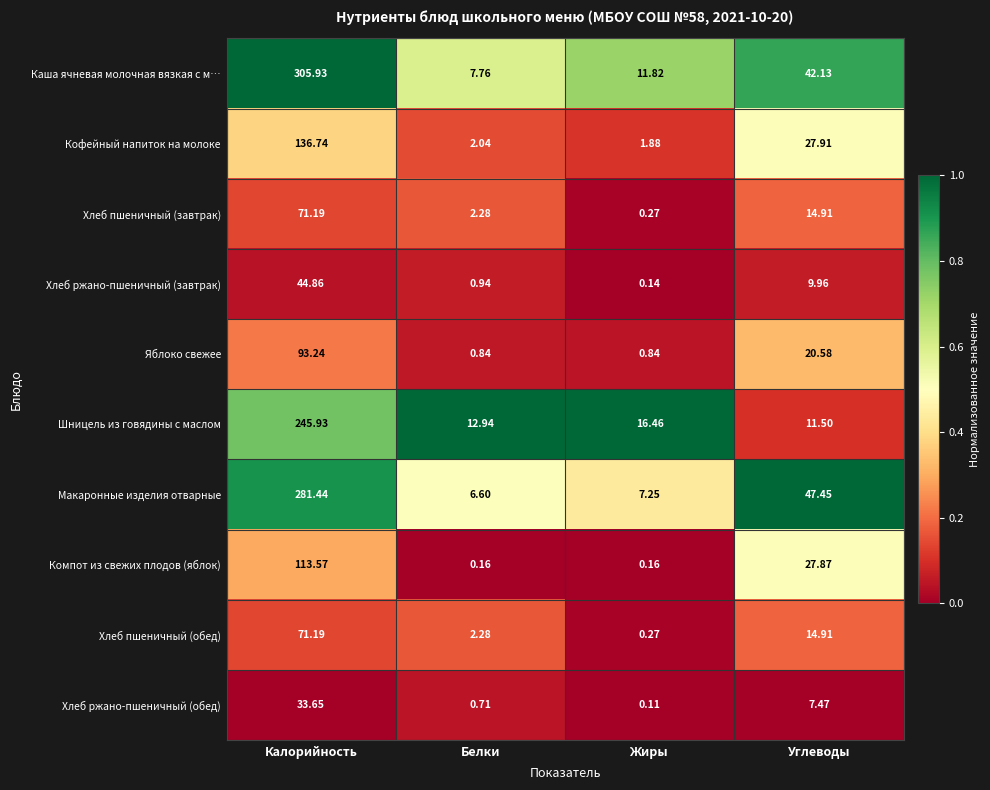

Which series changed the most between Белки and Углеводы?

Макаронные изделия отварные